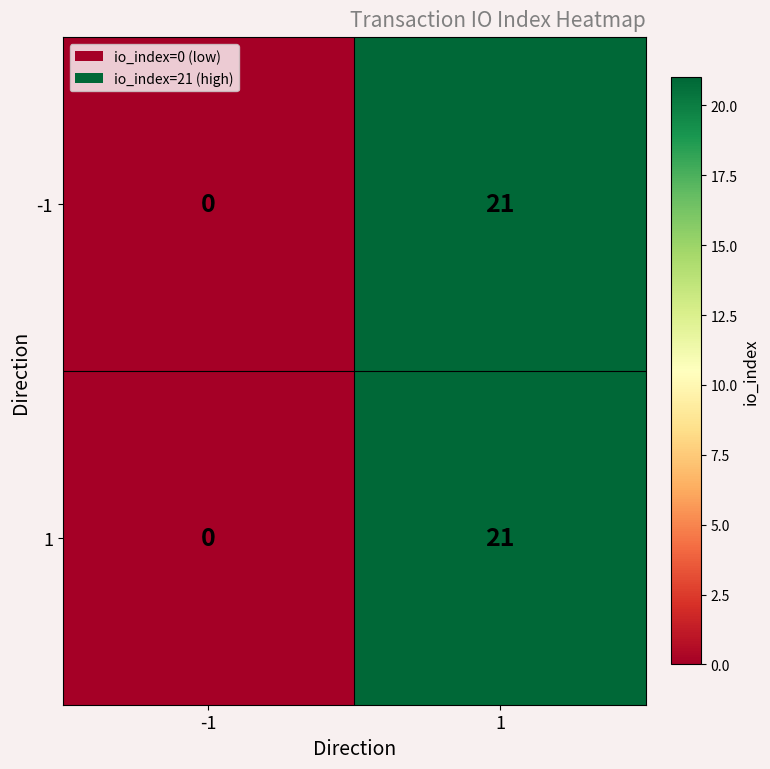

What is the difference between the maximum and minimum values in the -1 series?

21